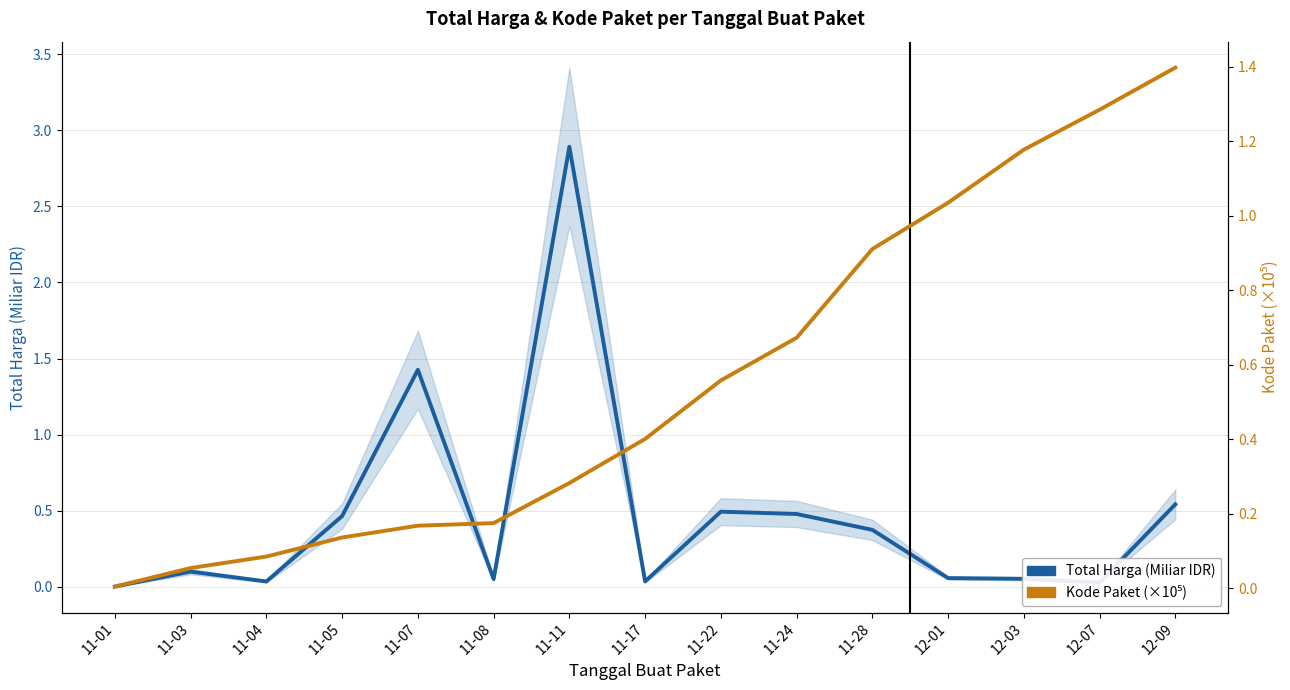

What is the difference between the Kode Paket (×10⁵) values at 11-17 and 11-04?

0.3